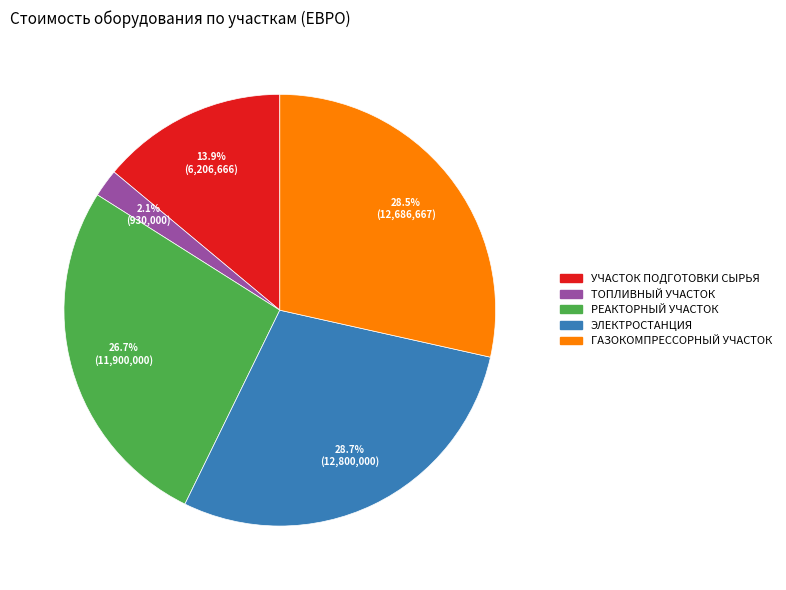

To the nearest percent, what percentage of the pie is РЕАКТОРНЫЙ УЧАСТОК?

27%